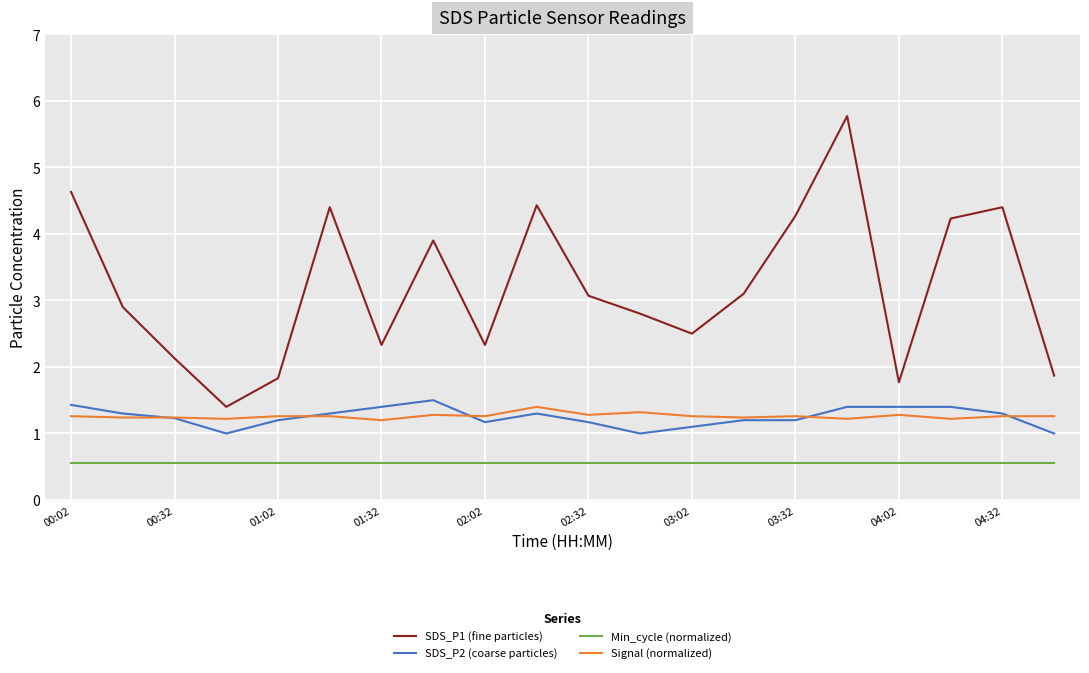

True or false: SDS_P2 (coarse particles) and Min_cycle (normalized) intersect in this chart.

False